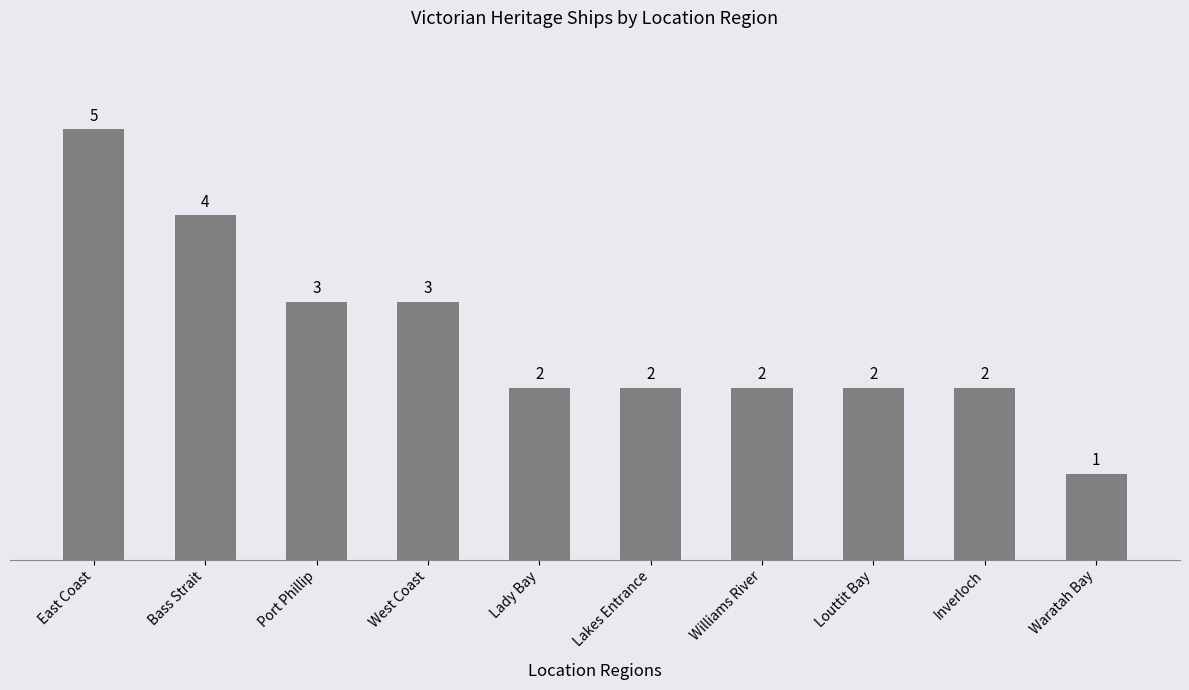

Reading left to right, transcribe all the data shown in this chart.

East Coast=5	Bass Strait=4	Port Phillip=3	West Coast=3	Lady Bay=2	Lakes Entrance=2	Williams River=2	Louttit Bay=2	Inverloch=2	Waratah Bay=1